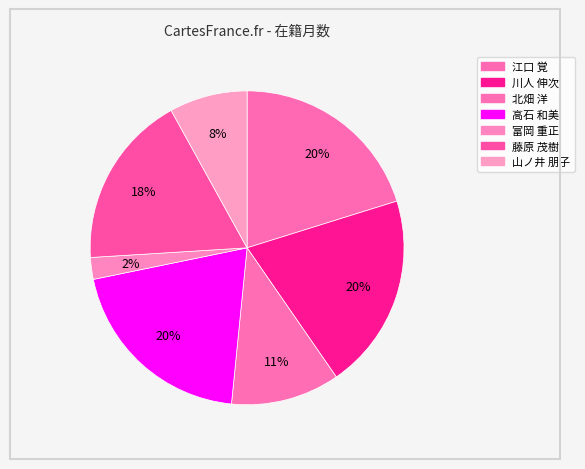

How many slices are in this pie chart?

7